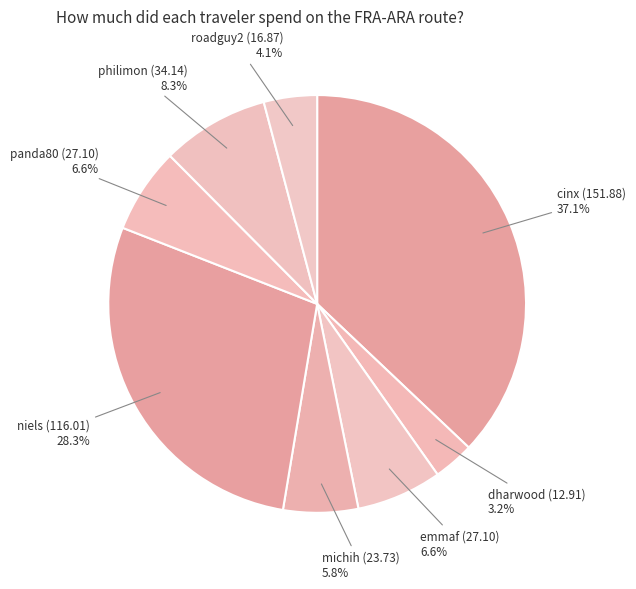

Which slice is the smallest?

dharwood